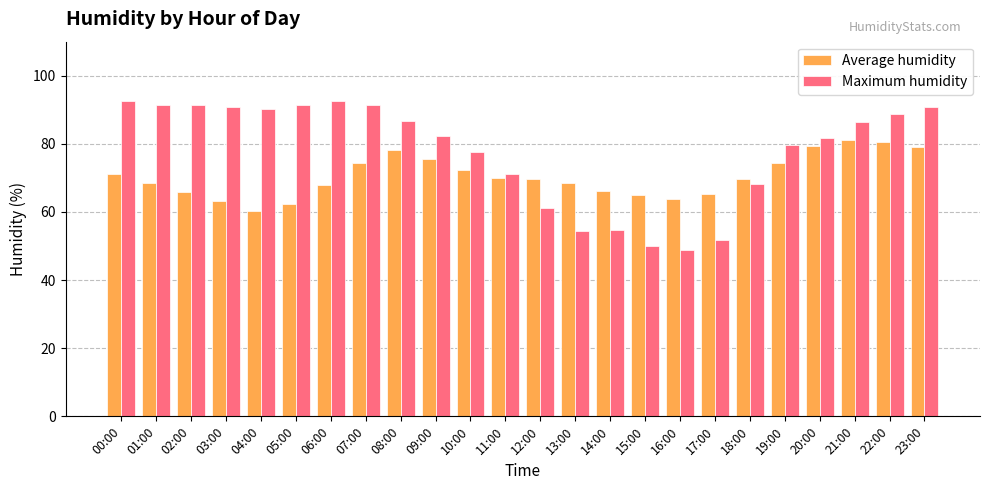

True or false: Average humidity has a value of 110.9 at 10:00.

False